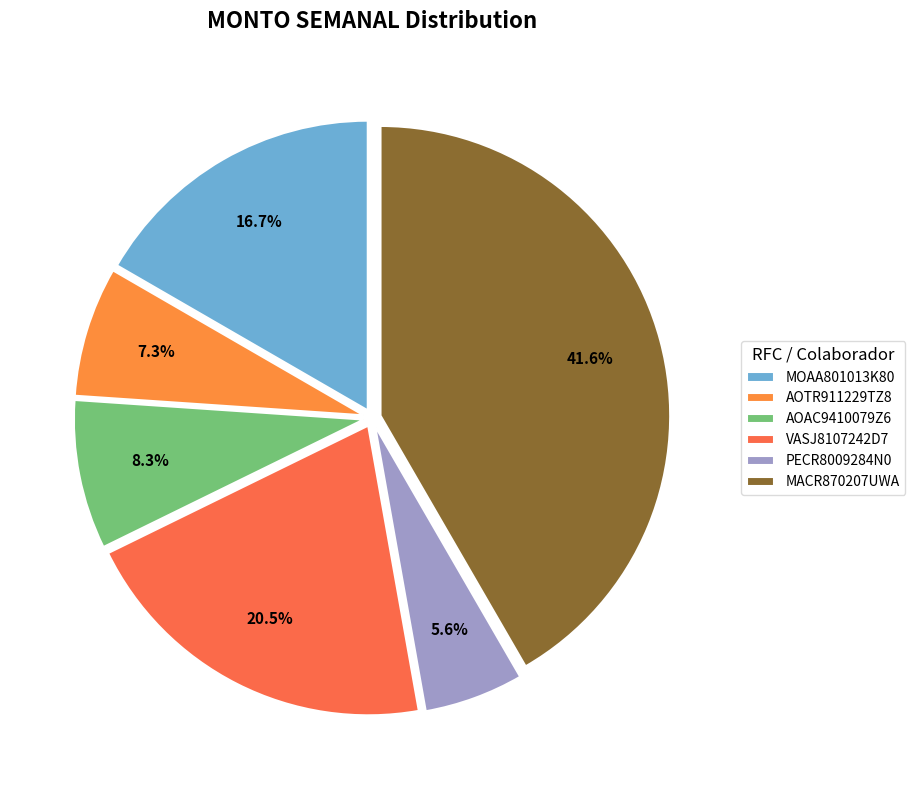

Which slice is the smallest?

PECR8009284N0